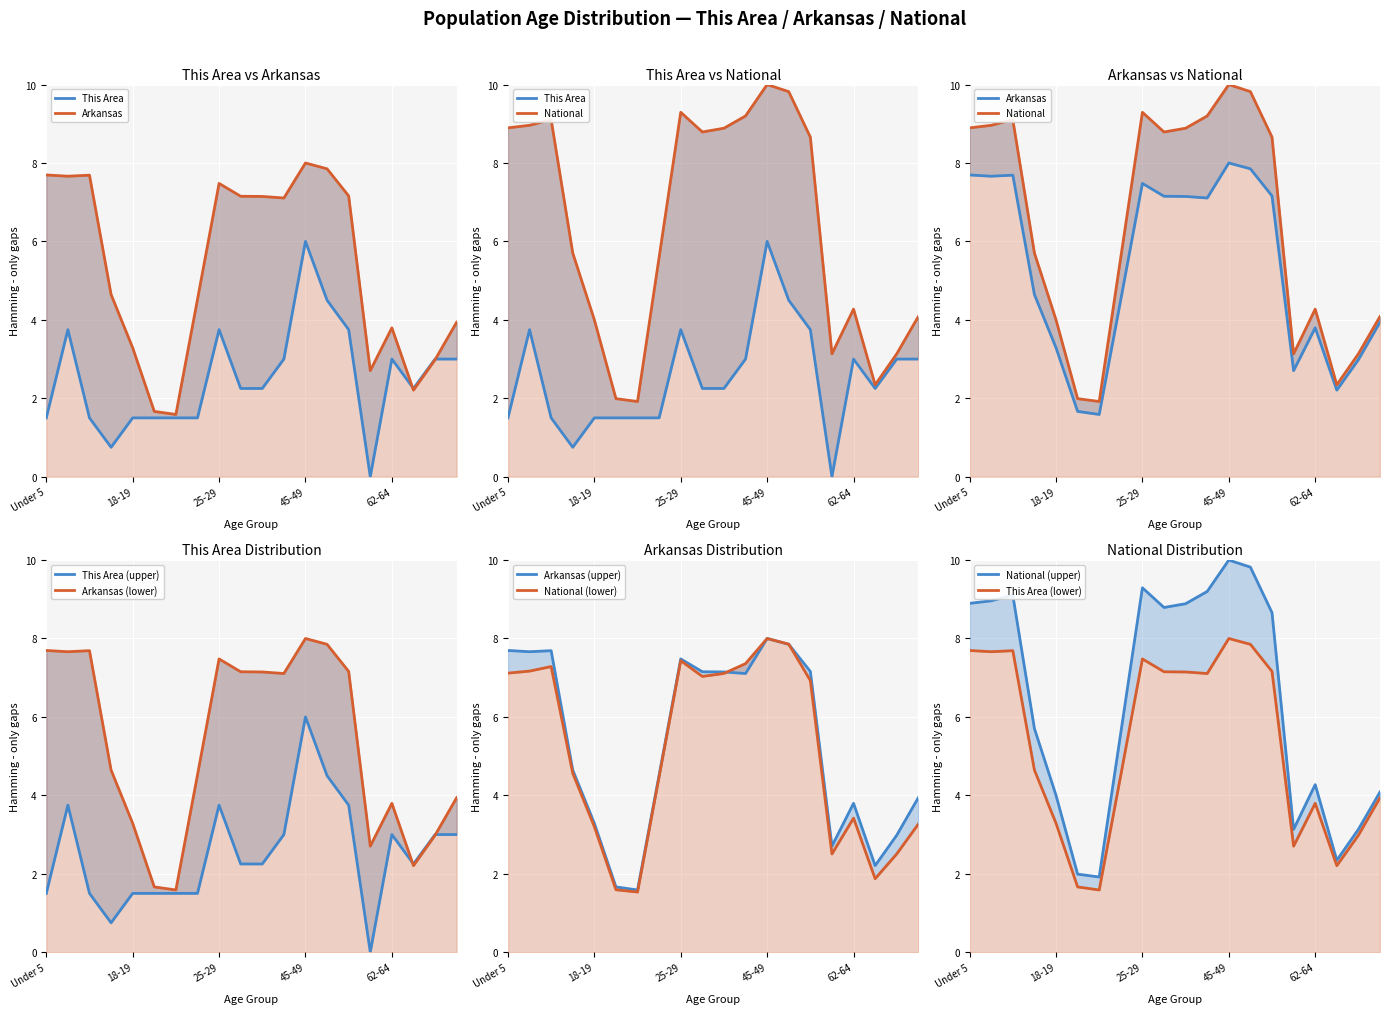

What is the spread (max minus min) of values at 65-66?

0.1